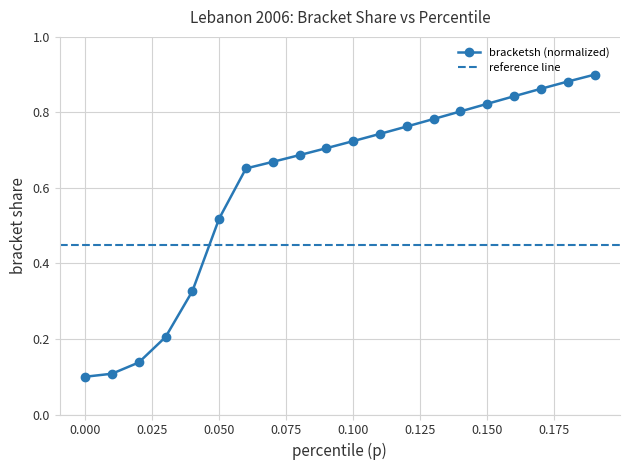

Reading right to left, list all the values displayed in this chart.

0.9	0.9	0.9	0.8	0.8	0.8	0.8	0.8	0.7	0.7	0.7	0.7	0.7	0.7	0.5	0.3	0.2	0.1	0.1	0.1